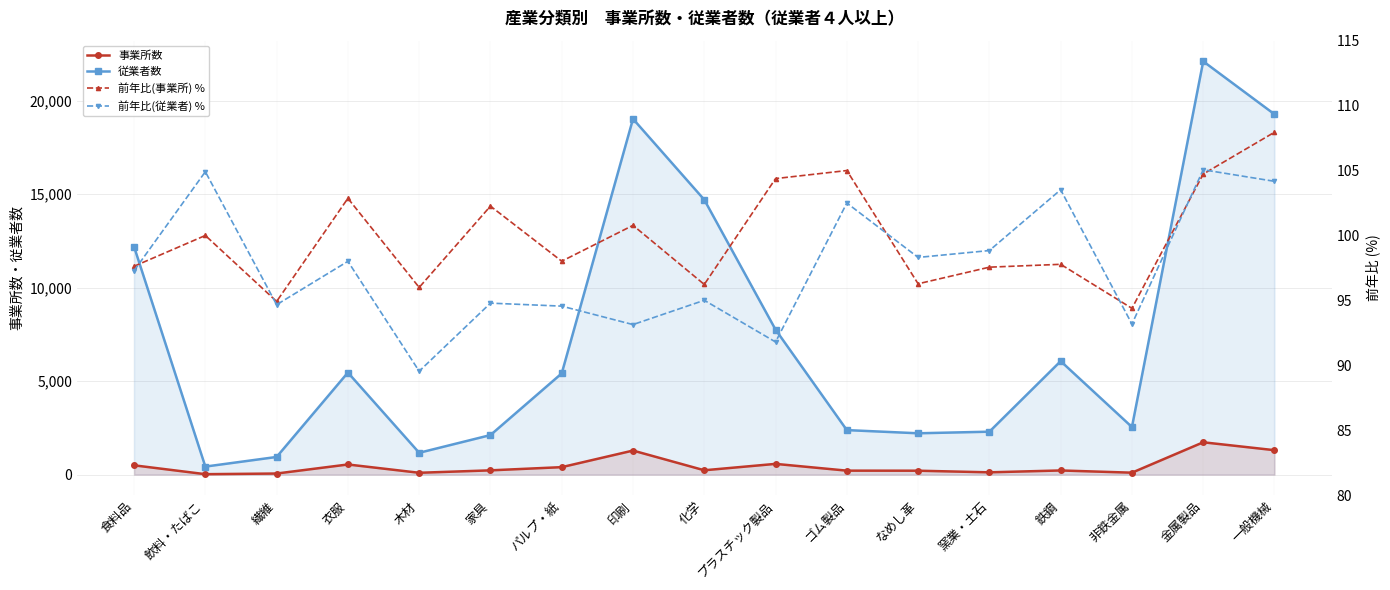

How many interior local peaks does the 事業所数 series have?

5